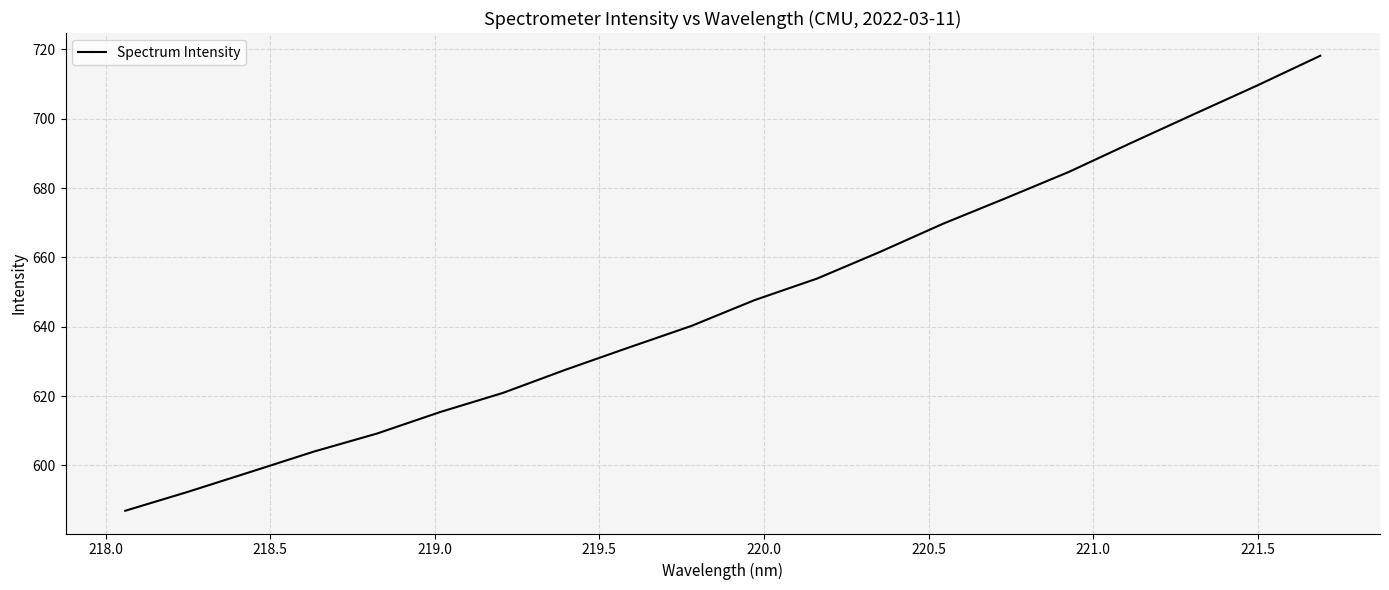

What is the difference between the maximum and minimum values?

131.3